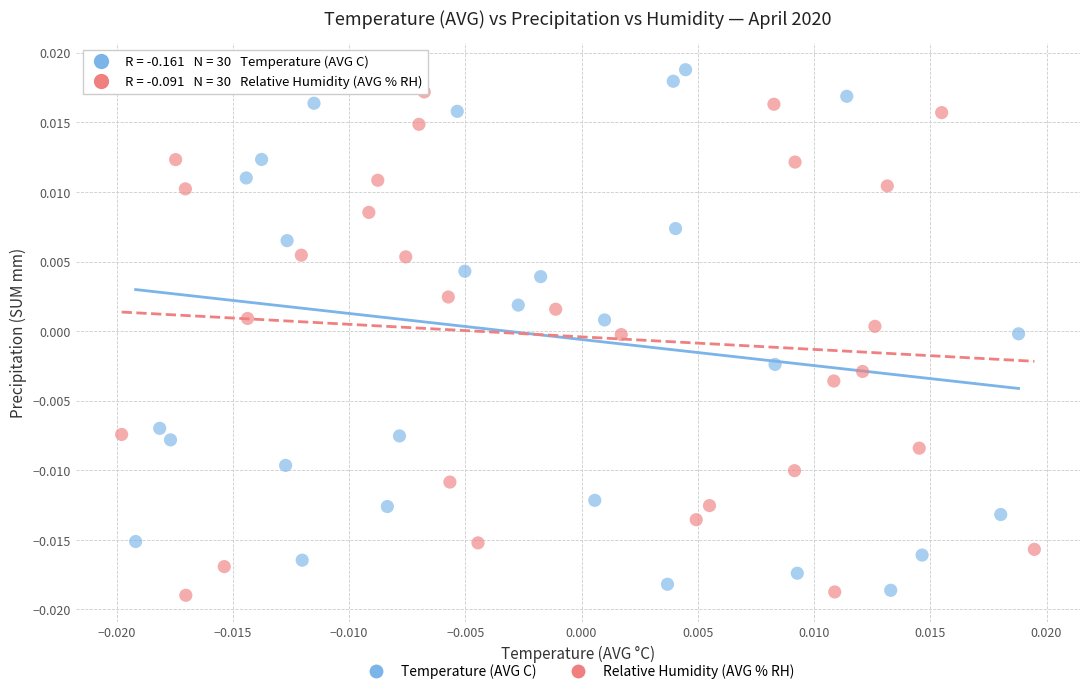

Which series has the widest spread of Y values?

Temperature (AVG C)